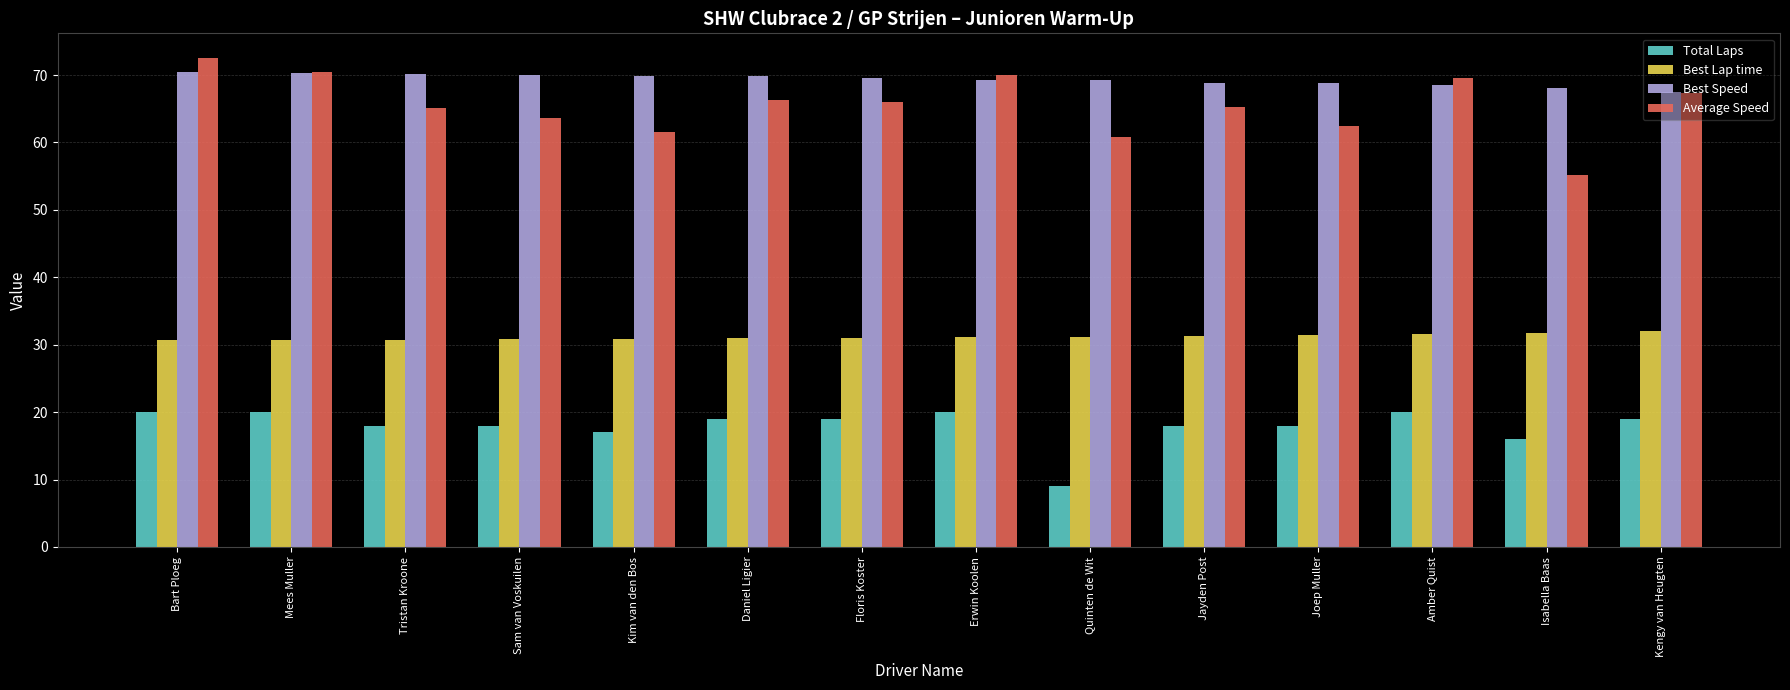

What is the approximate value of Average Speed at Jayden Post?

65.3